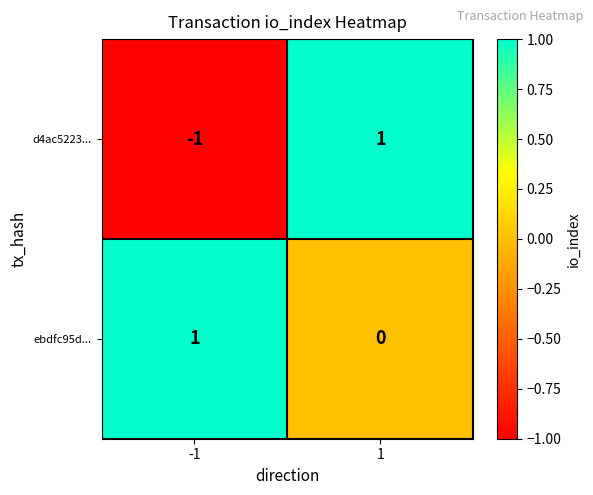

Reading right to left, list all the values displayed in this chart.

d4ac5223...: 1	-1
ebdfc95d...: 0	1